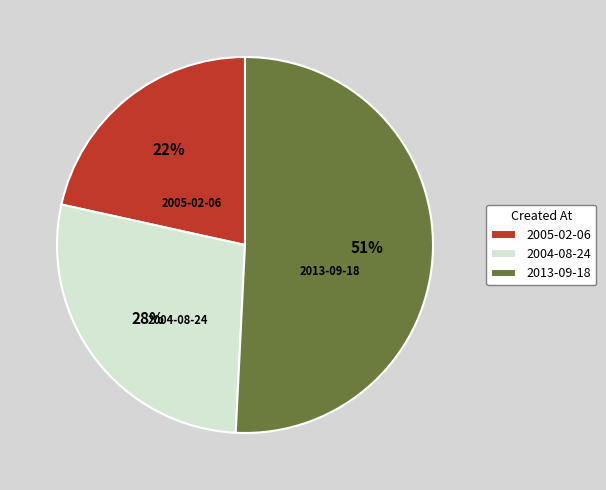

True or false: 2013-09-18 accounts for 51% of the total.

True